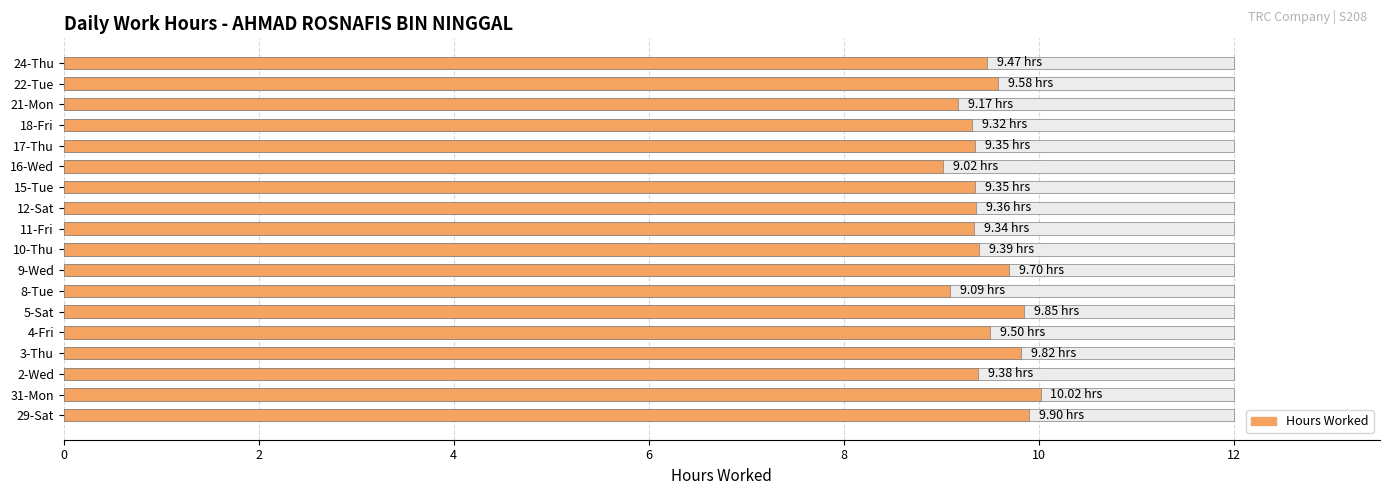

What is the sum of all values?

170.6